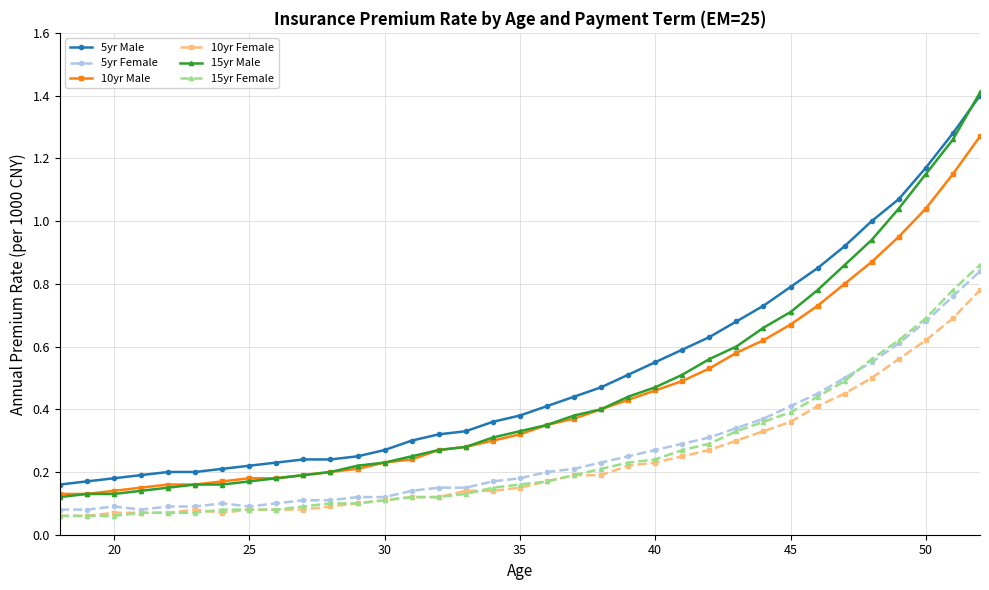

Which series has the widest spread of values?

15yr Male